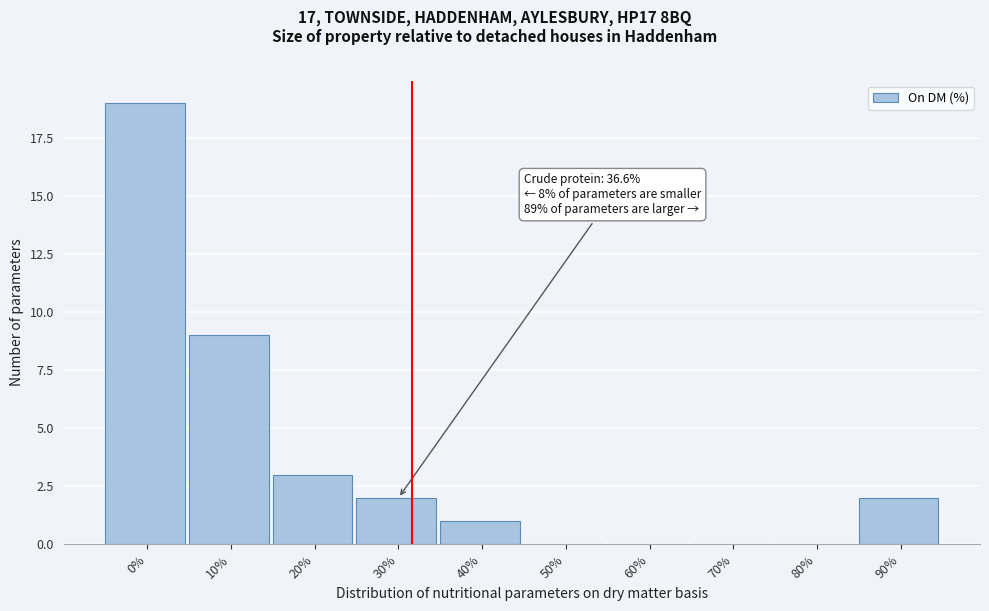

Reading left to right, extract all data points from this chart.

0%=19	10%=9	20%=3	30%=2	40%=1	50%=0	60%=0	70%=0	80%=0	90%=2